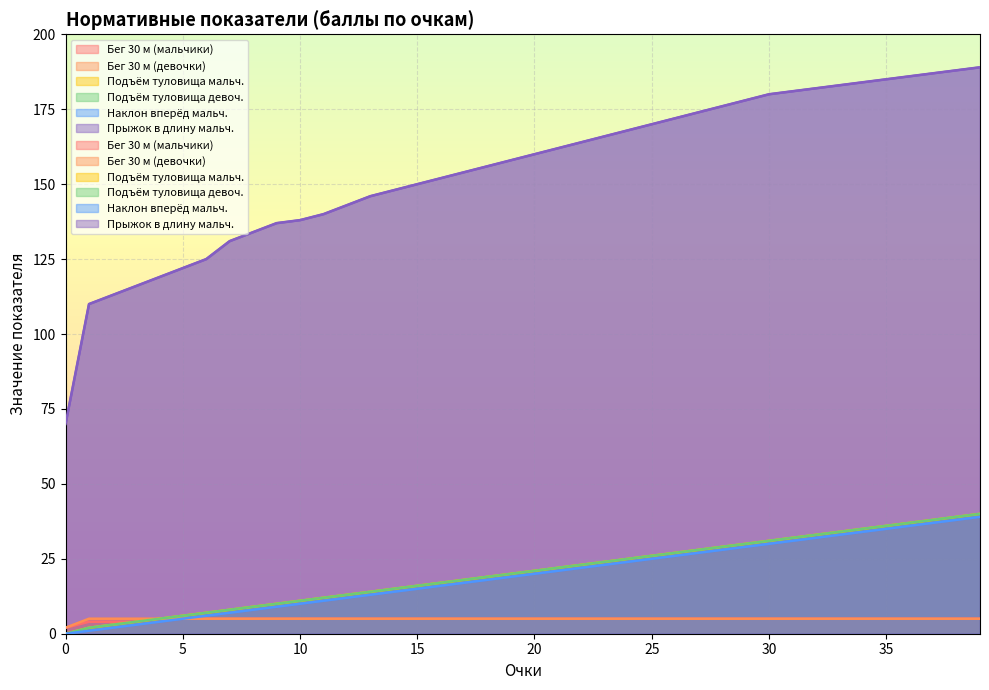

Which series has the largest range (max minus min)?

Прыжок в длину мальч.